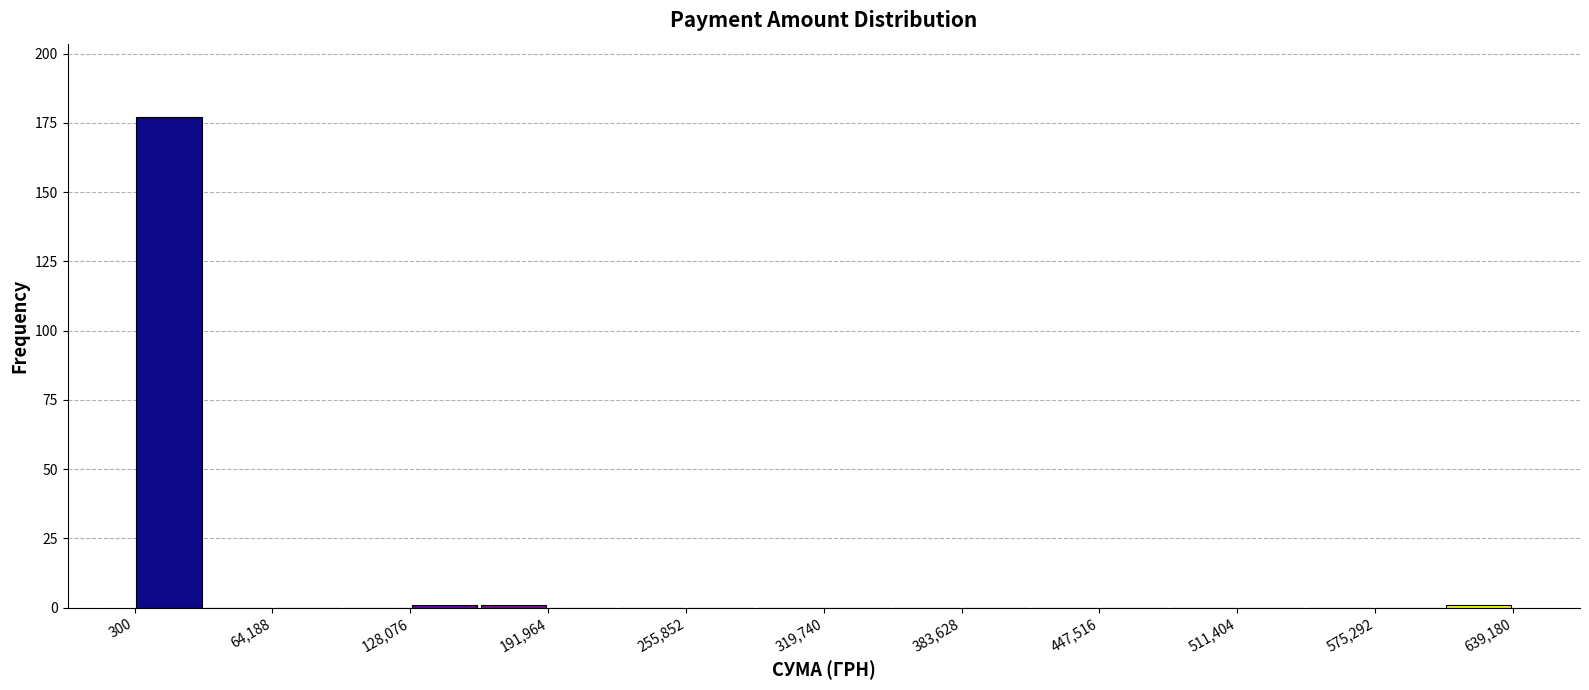

Read against the x-axis, roughly where is the centre of the tallest bar?

20000